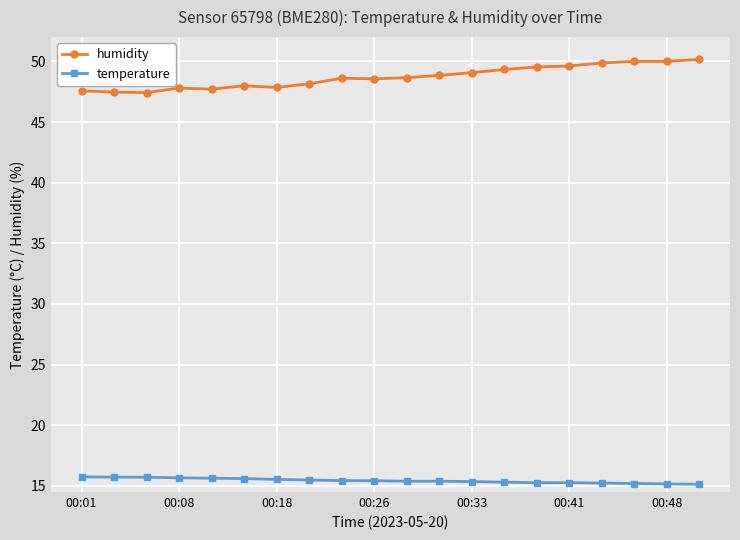

Which series has the largest range (max minus min)?

humidity